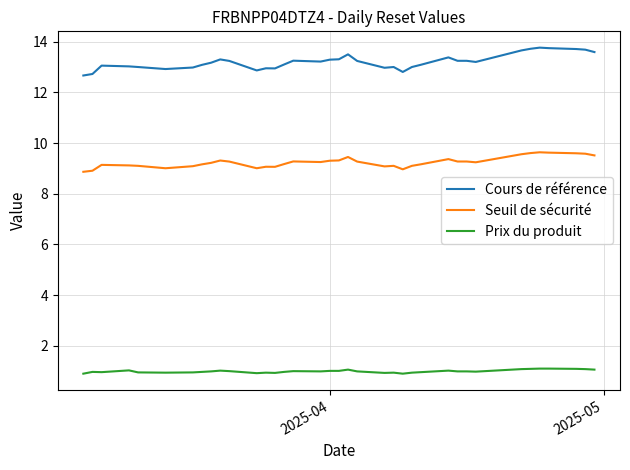

Rank the series by their maximum value, from lowest to highest.

Prix du produit, Seuil de sécurité, Cours de référence